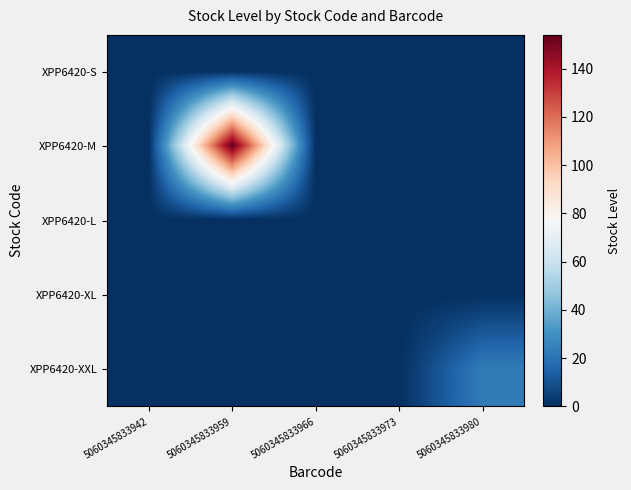

Count the number of categories in the chart.

5